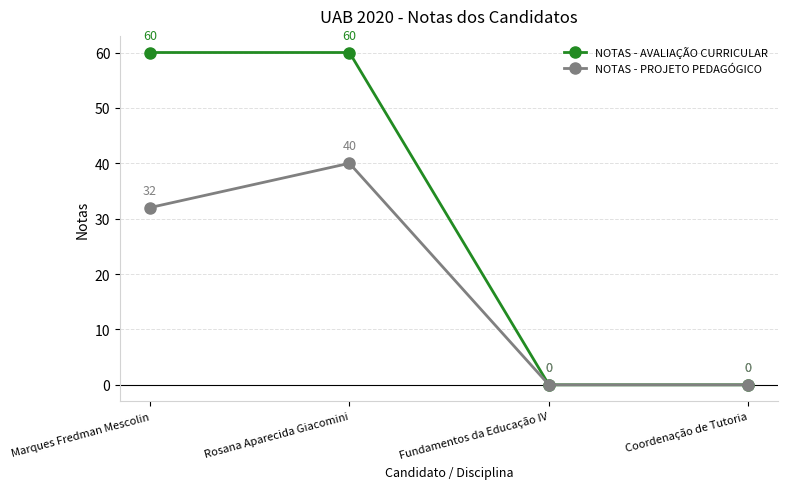

Which series changed the most between Rosana Aparecida Giacomini and Coordenação de Tutoria?

NOTAS - AVALIAÇÃO CURRICULAR